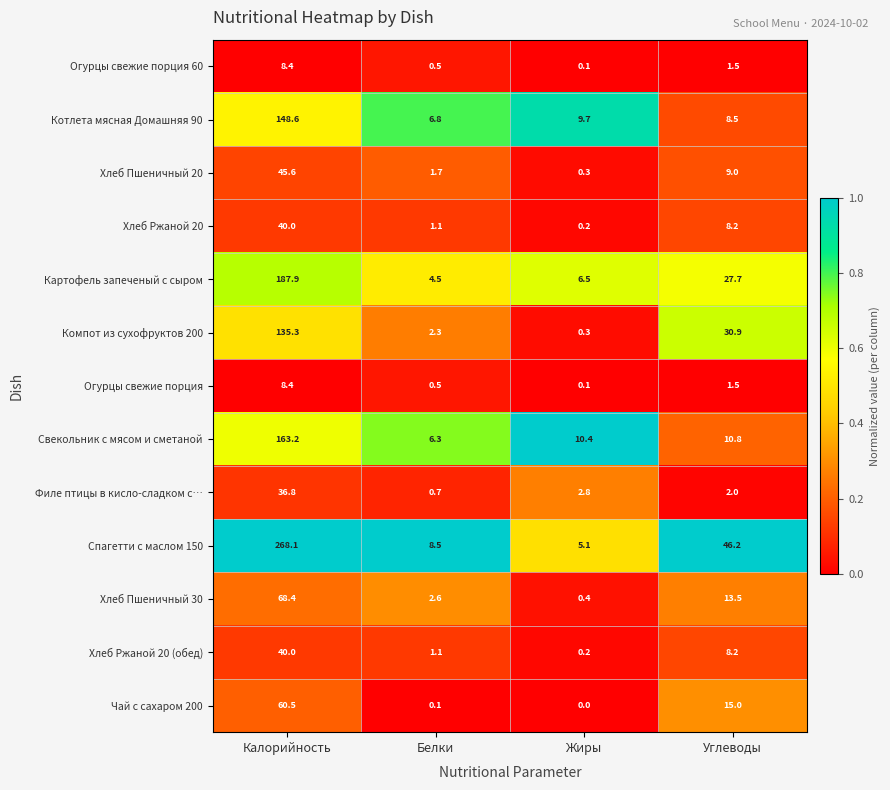

What is the total value across all series at Калорийность?

1211.2